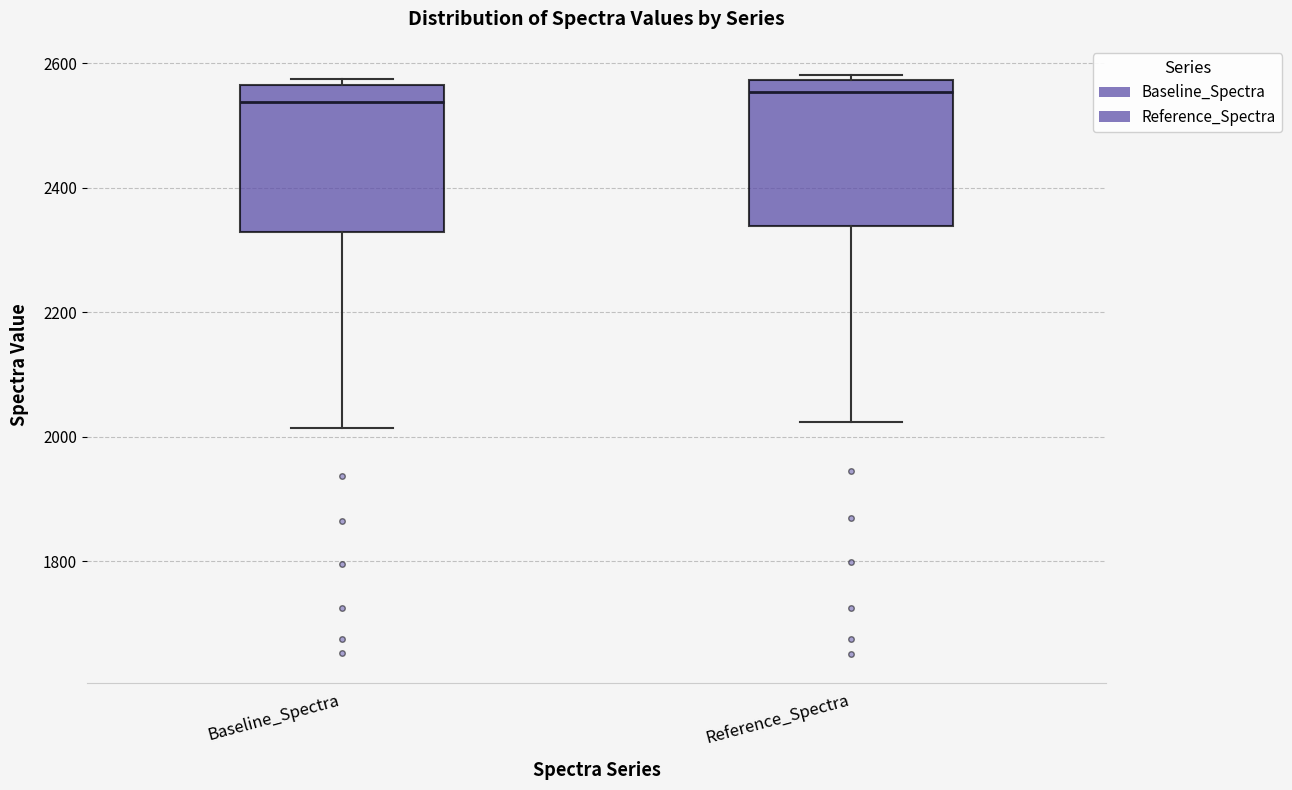

Reading left to right, transcribe this box plot: for each box, give where its median line is, the range the box spans, and where its two whiskers end, as read against the y-axis. The values are not printed on the chart, so give them approximately, as read against the axis.

Baseline_Spectra: median 2540, box 2320 to 2560, whiskers 2020 to 2580
Reference_Spectra: median 2560, box 2340 to 2580, whiskers 2020 to 2580 (just above the box's upper edge)